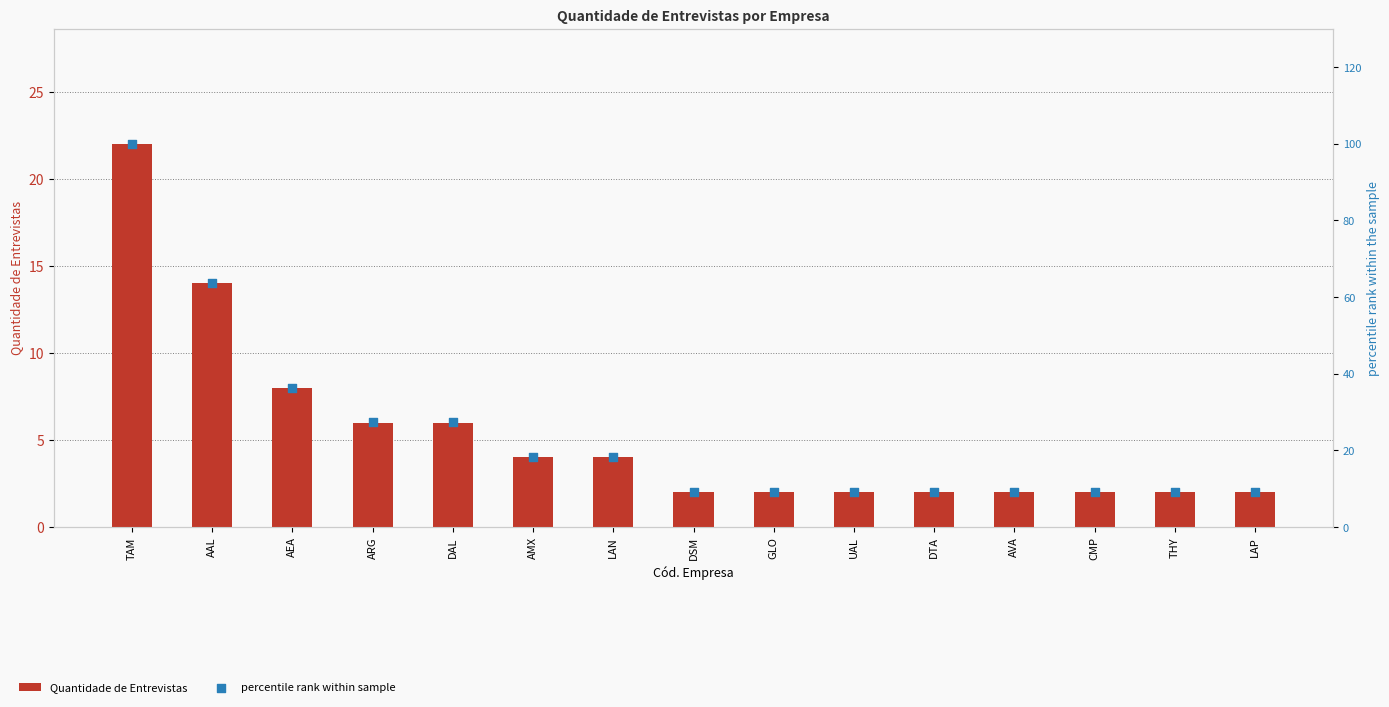

What is the total value across all series at LAP?

11.1